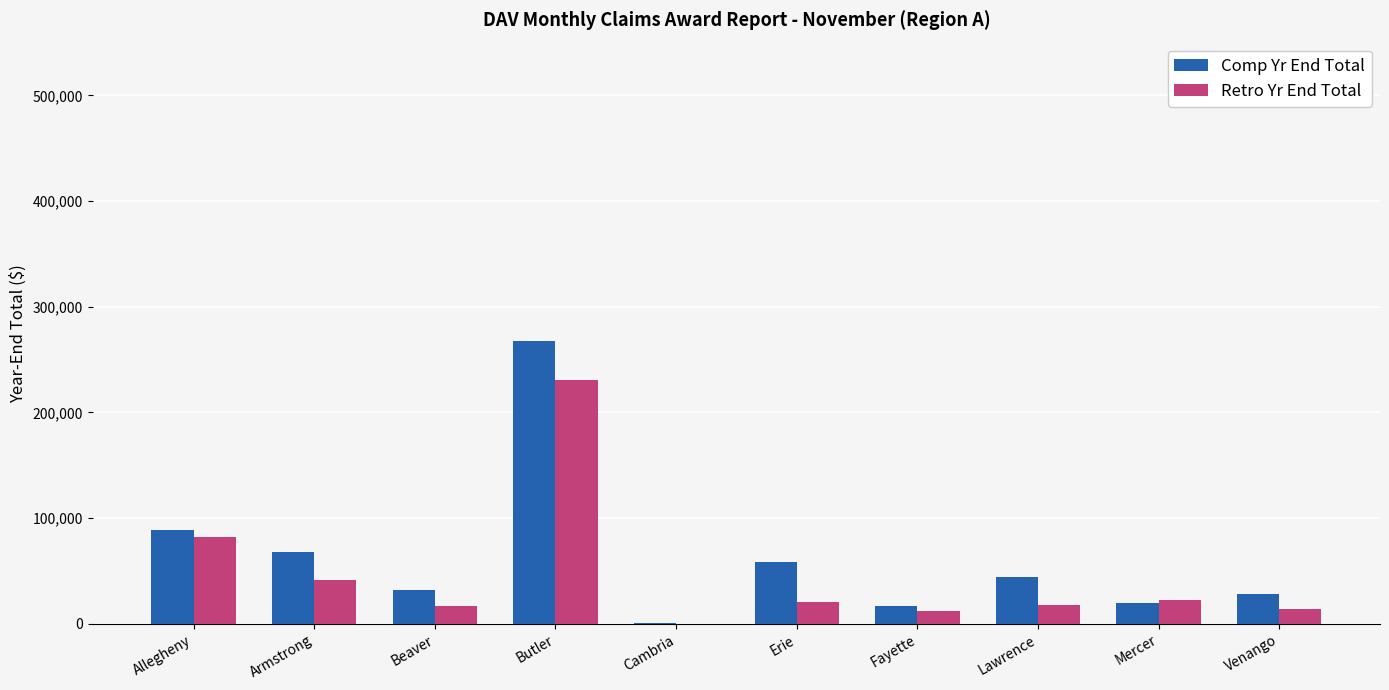

Count the number of data series in this chart.

2